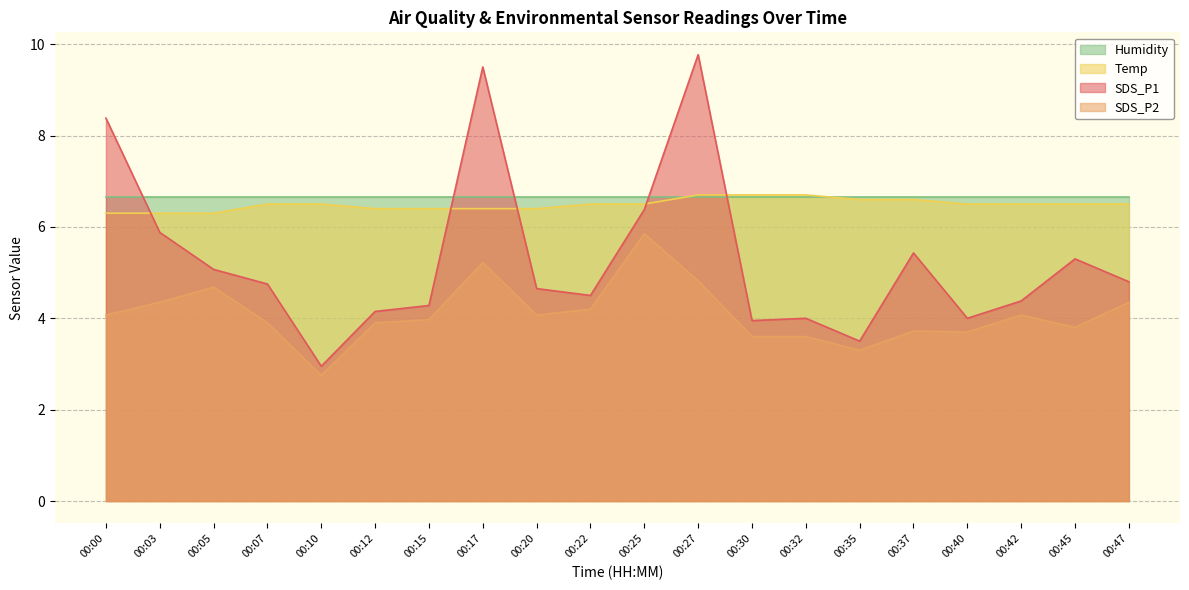

What value does the Humidity series have at 00:25?

6.7